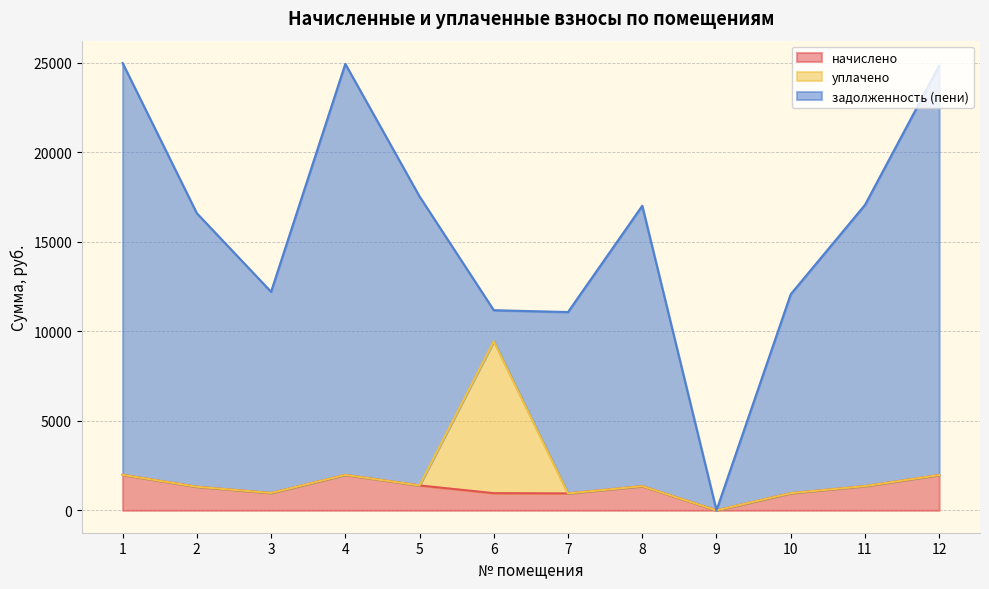

How many lines are shown in the chart?

3